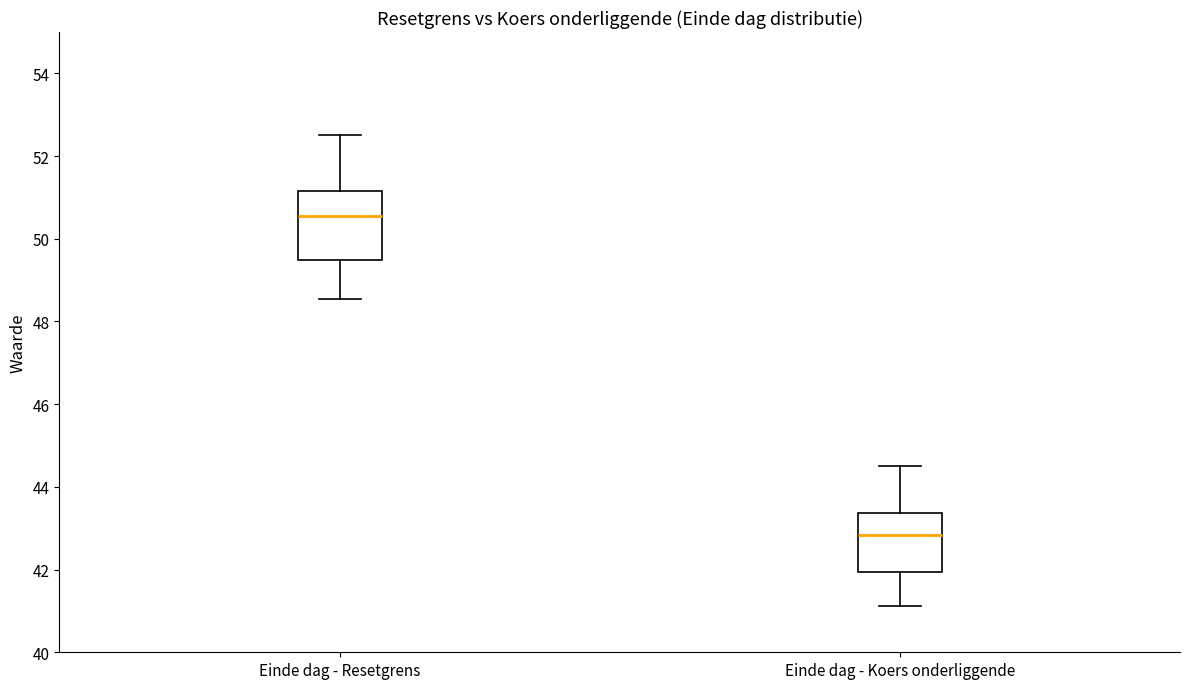

Which box's median line is the highest?

Einde dag - Resetgrens